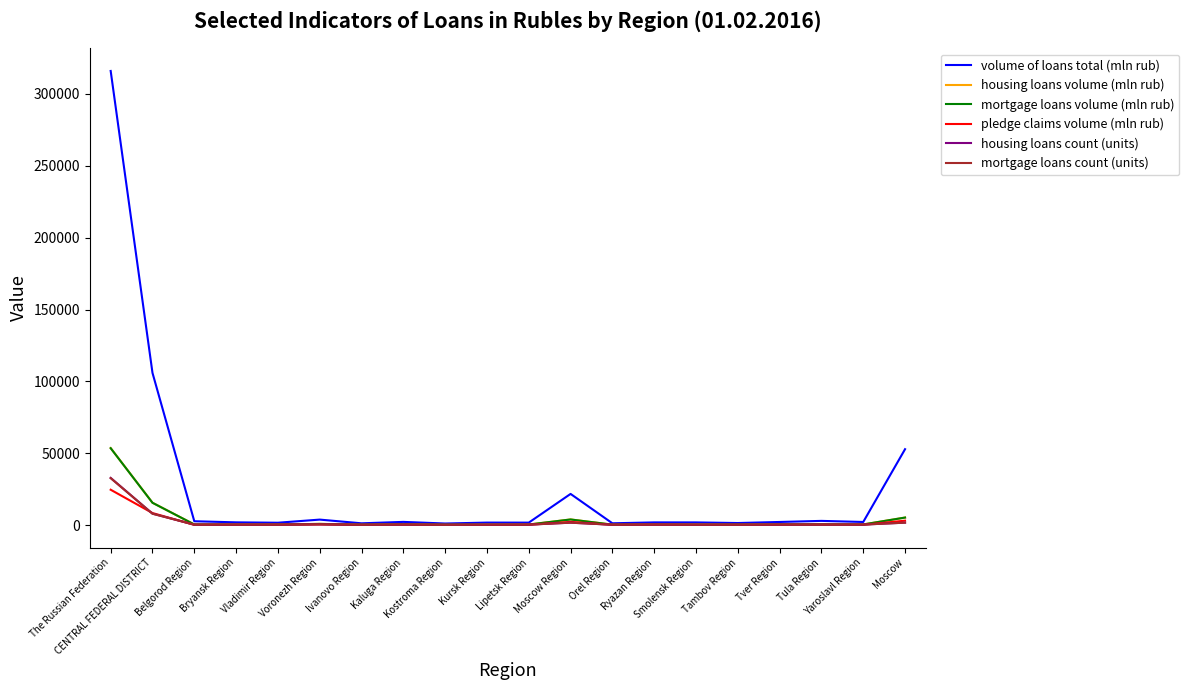

Which series has the largest total across all categories?

volume of loans total (mln rub)